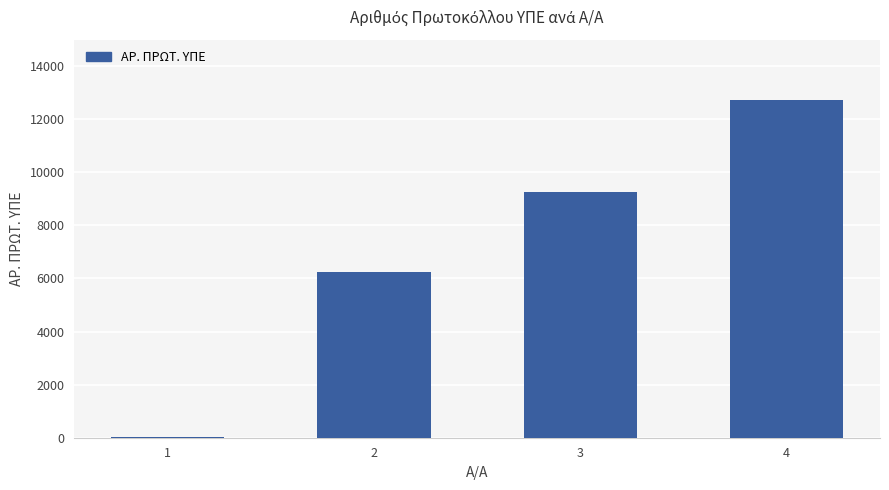

What is the sum of all values?

28246